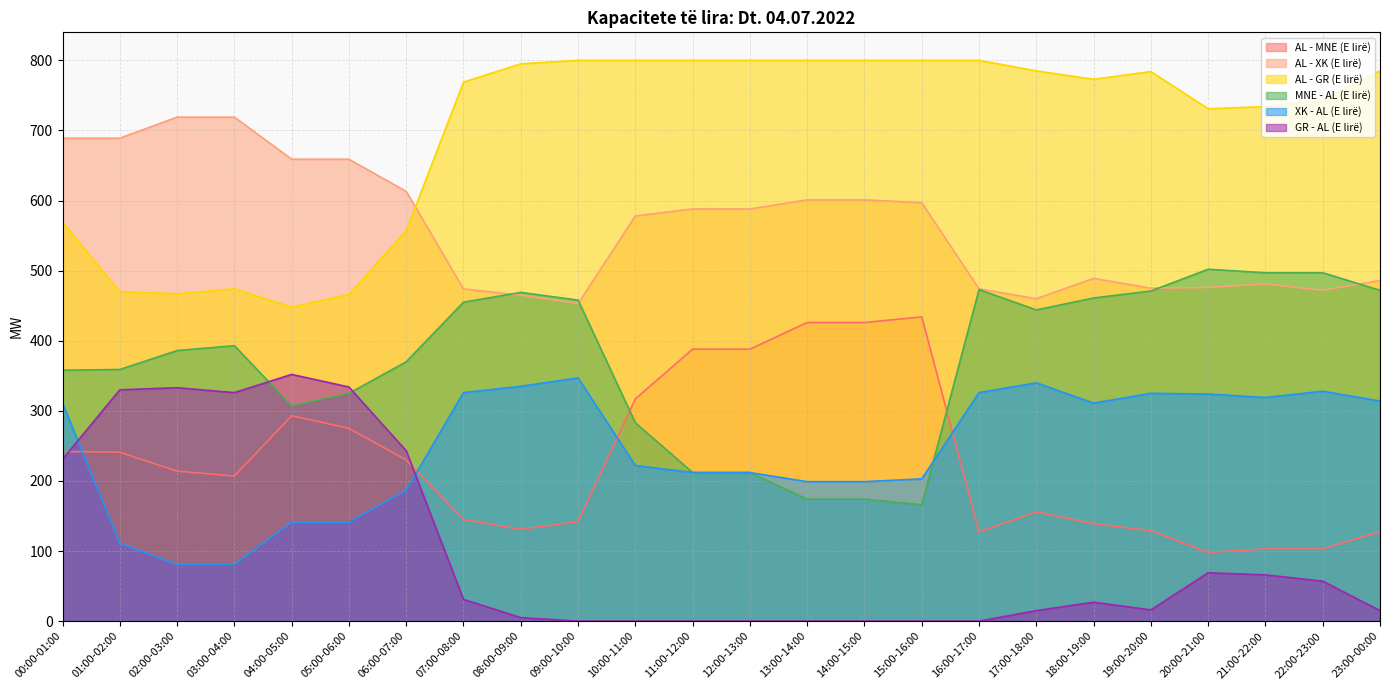

Reading left to right, extract all data points from this chart.

AL - MNE (E lirë): 242	241	214	207	293	275	230	145	131	142	317	388	388	426	426	434	127	156	139	129	98	103	103	128
AL - XK (E lirë): 689	689	719	719	659	659	613	474	465	453	578	588	588	601	601	597	474	460	489	475	476	481	472	486
AL - GR (E lirë): 569	470	467	474	448	466	557	769	795	800	800	800	800	800	800	800	800	785	773	784	731	734	743	785
MNE - AL (E lirë): 358	359	386	393	307	325	370	455	469	458	283	212	212	174	174	166	473	444	461	471	502	497	497	472
XK - AL (E lirë): 311	111	81	81	141	141	187	326	335	347	222	212	212	199	199	203	326	340	311	325	324	319	328	314
GR - AL (E lirë): 231	330	333	326	352	334	243	31	5	0	0	0	0	0	0	0	0	15	27	16	69	66	57	15